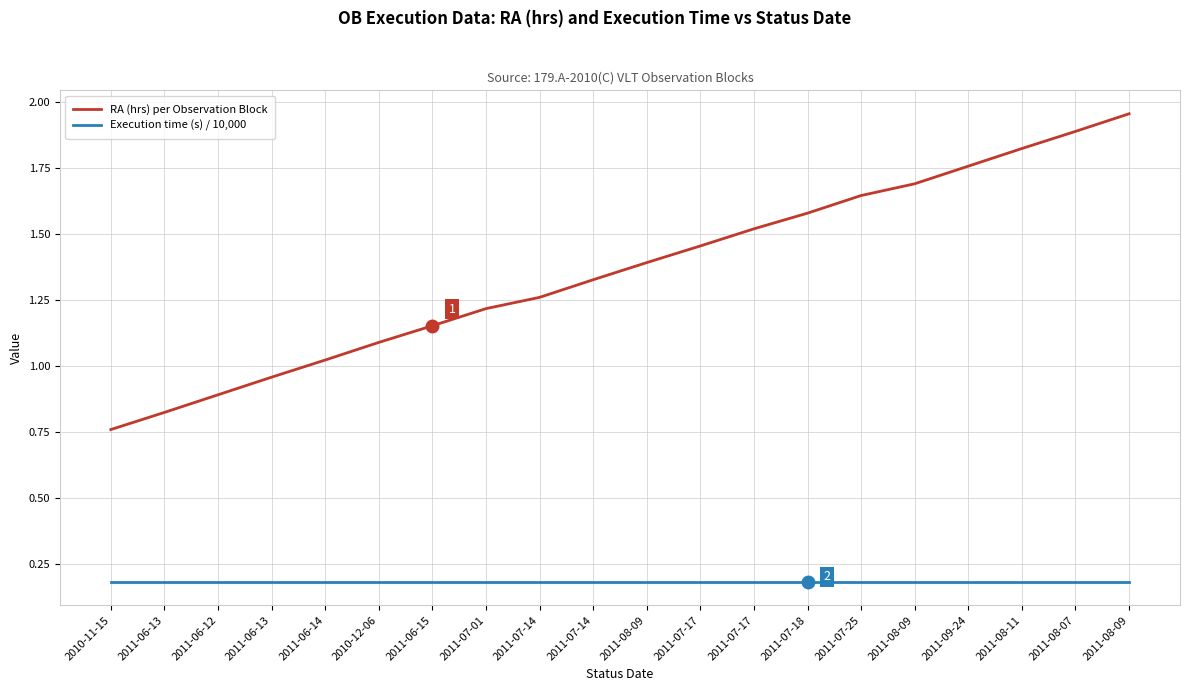

What are all the series names shown in the legend?

RA (hrs) per Observation Block, Execution time (s) / 10,000